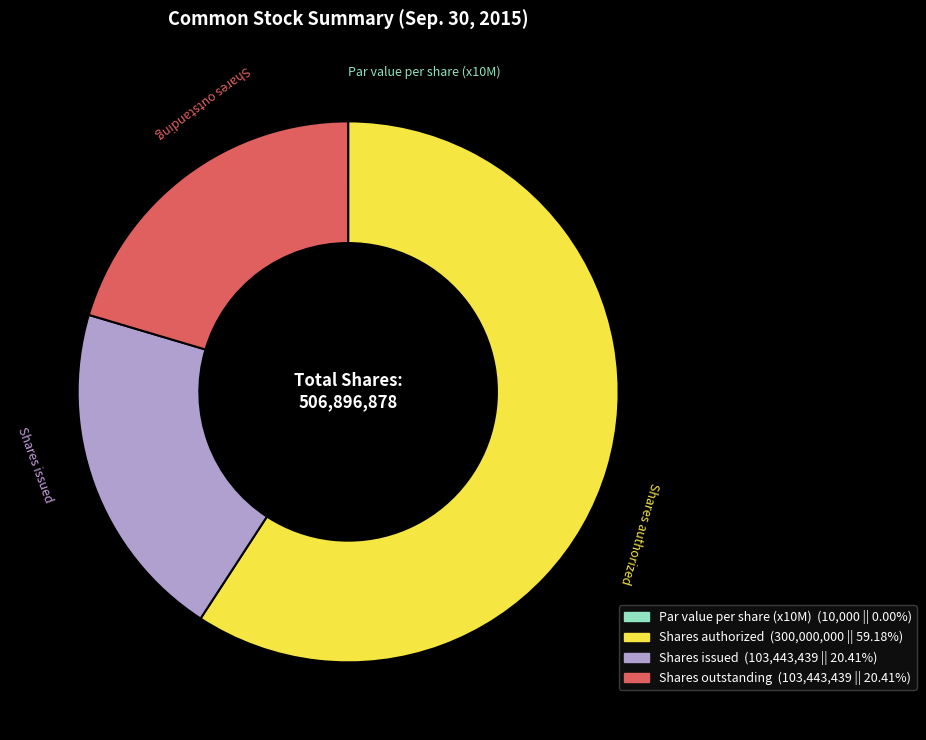

Do Shares authorized and Shares issued together represent more than half of the pie?

Yes